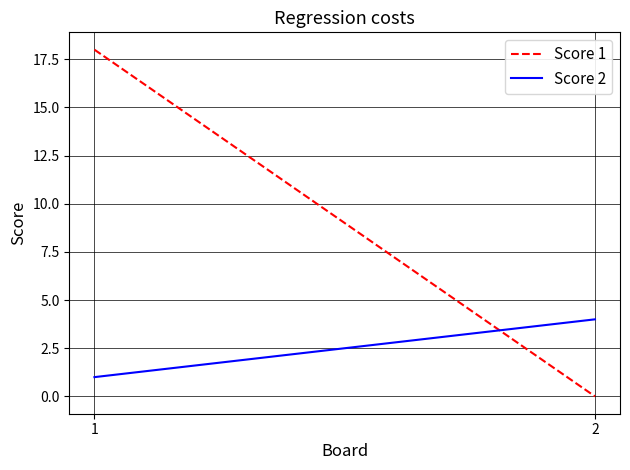

How many distinct data groups are displayed?

2